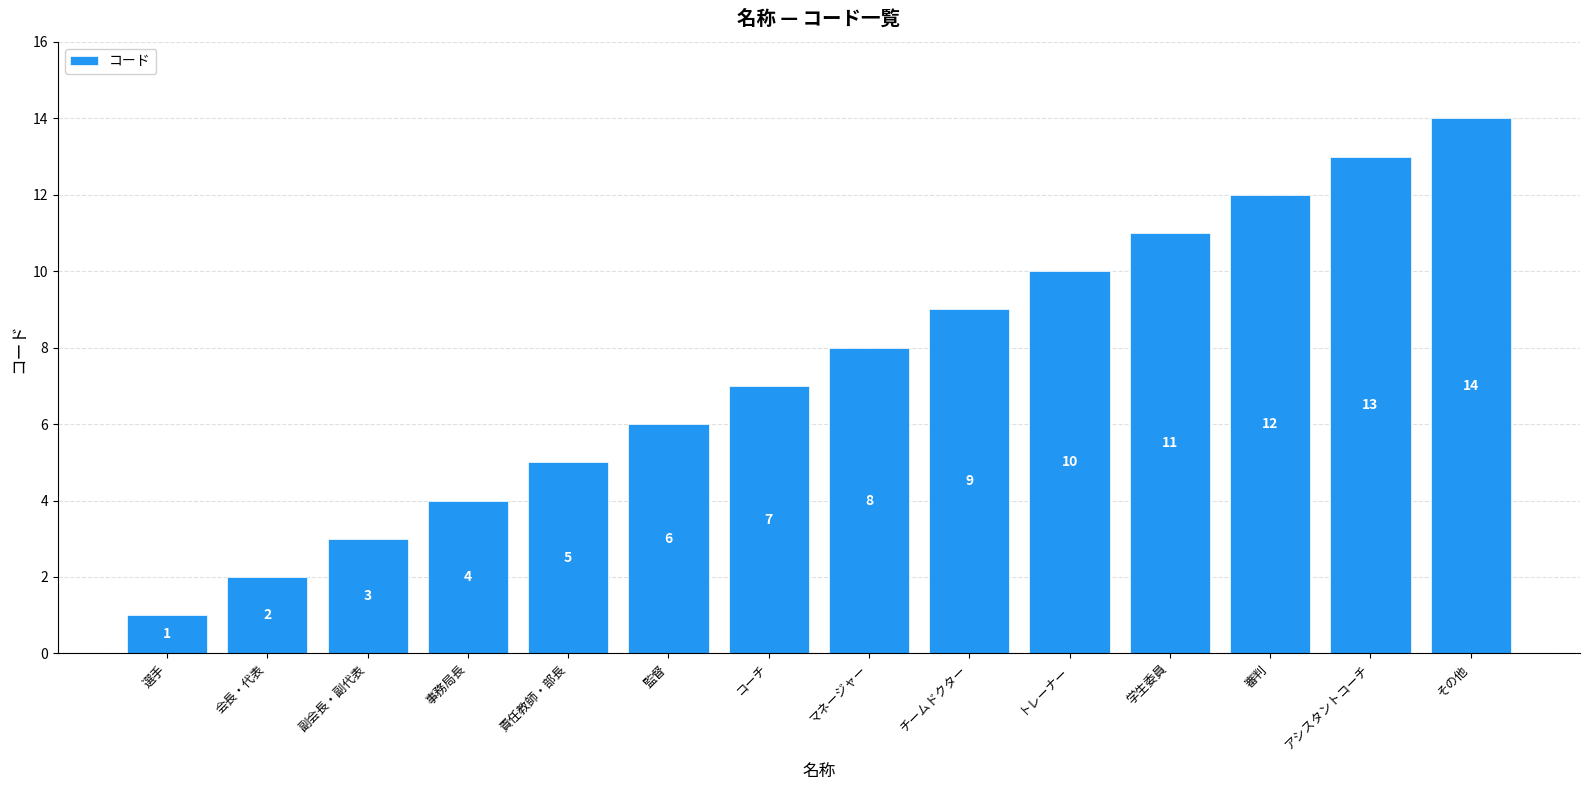

What is the value of the 3rd bar from the left?

3